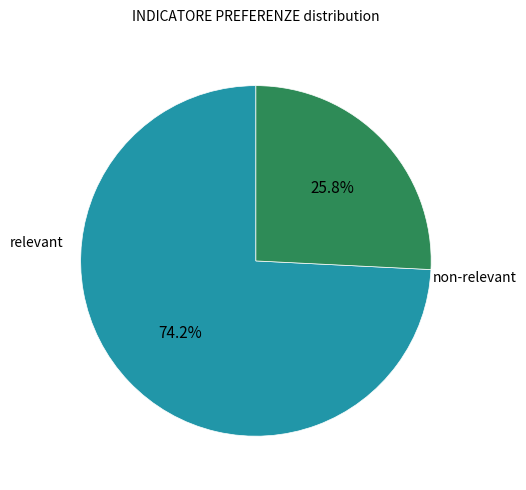

Is there a majority slice in this chart?

Yes